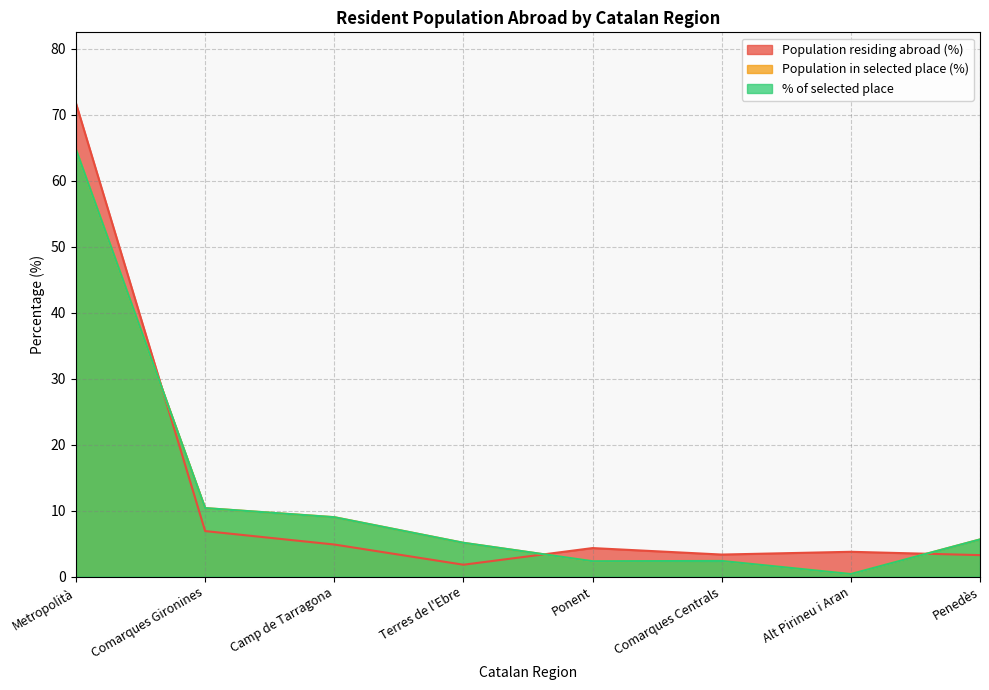

True or false: % of selected place has a value of 9.0 at Camp de Tarragona.

True